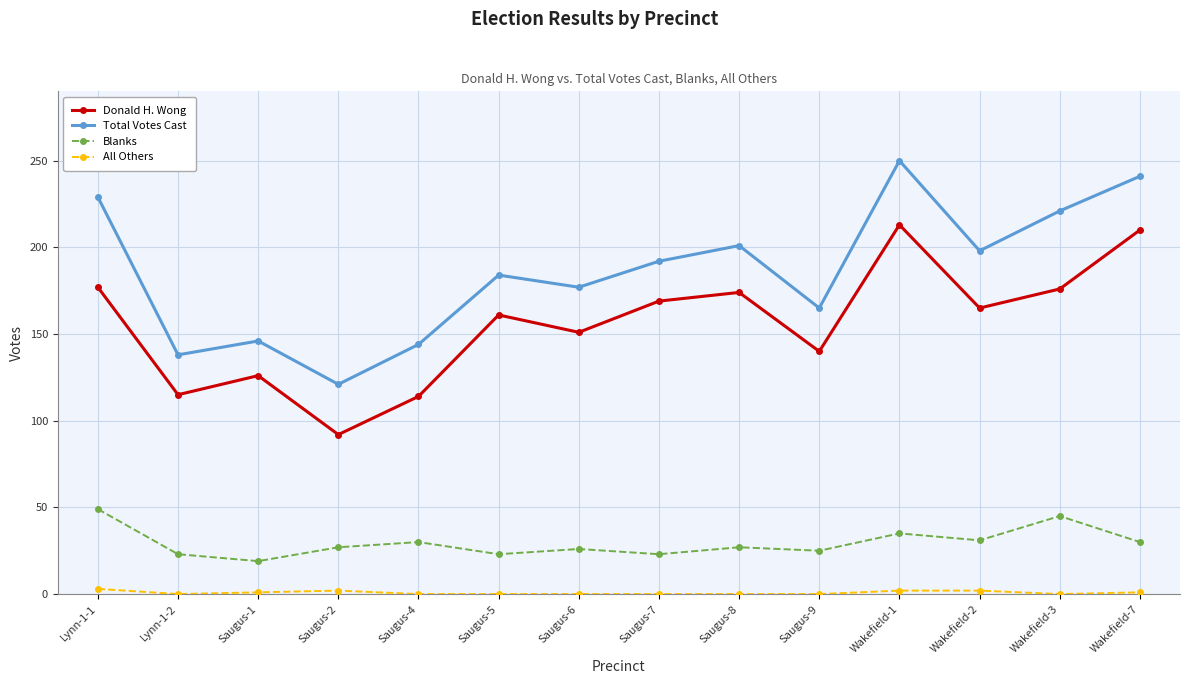

What is the lowest value of the Donald H. Wong series?

92